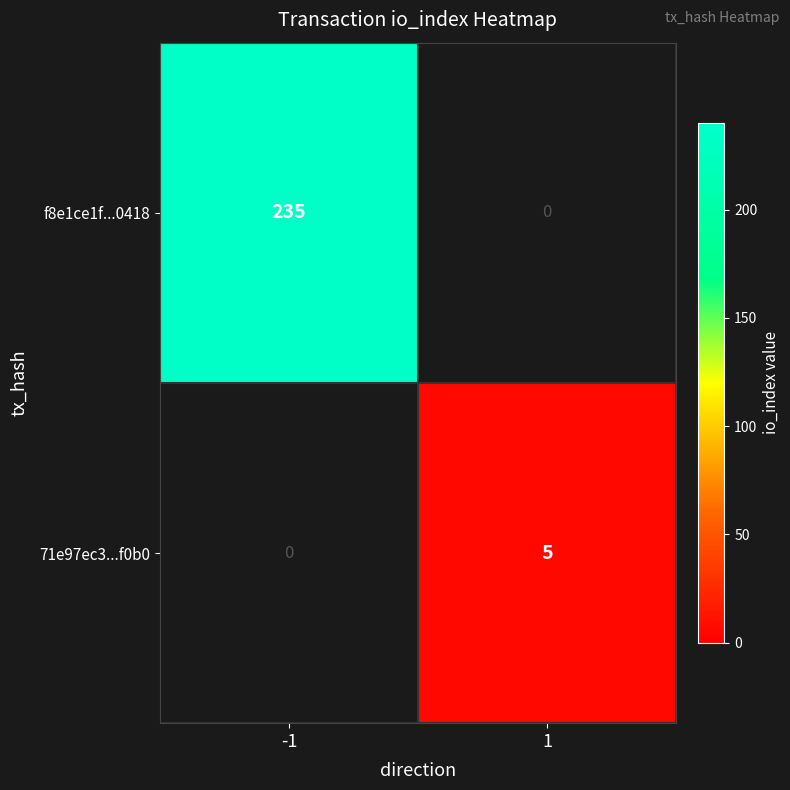

Rank the series by their average value, from lowest to highest.

71e97ec3...f0b0, f8e1ce1f...0418